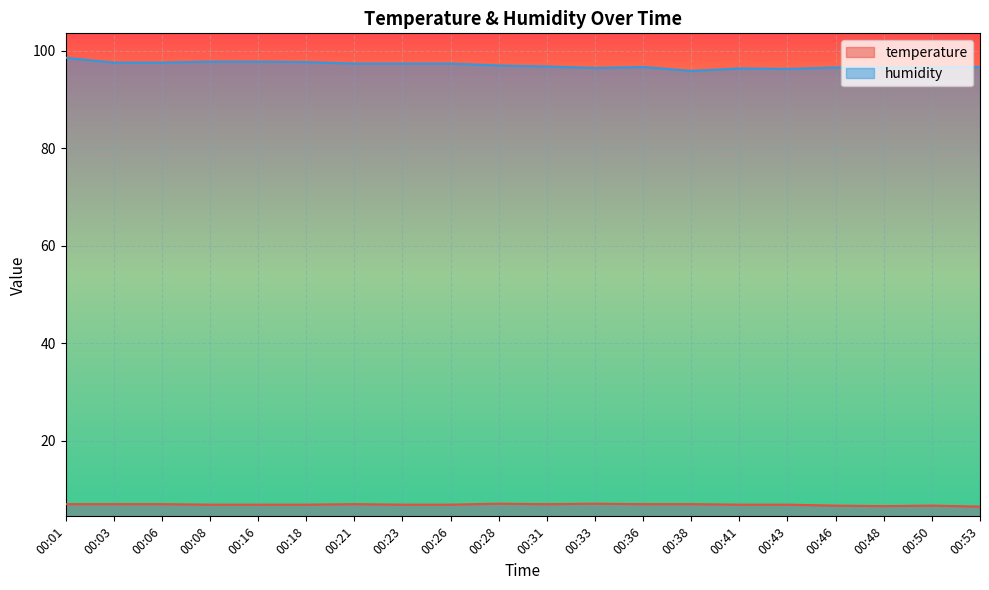

What is the approximate value of humidity at 00:21?

97.4